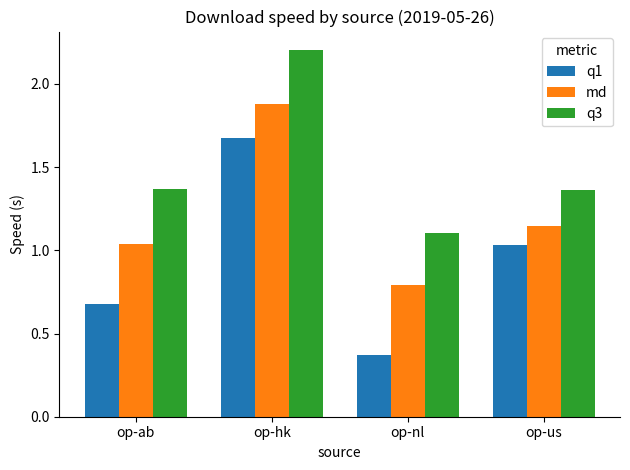

Which series has the largest total across all categories?

q3